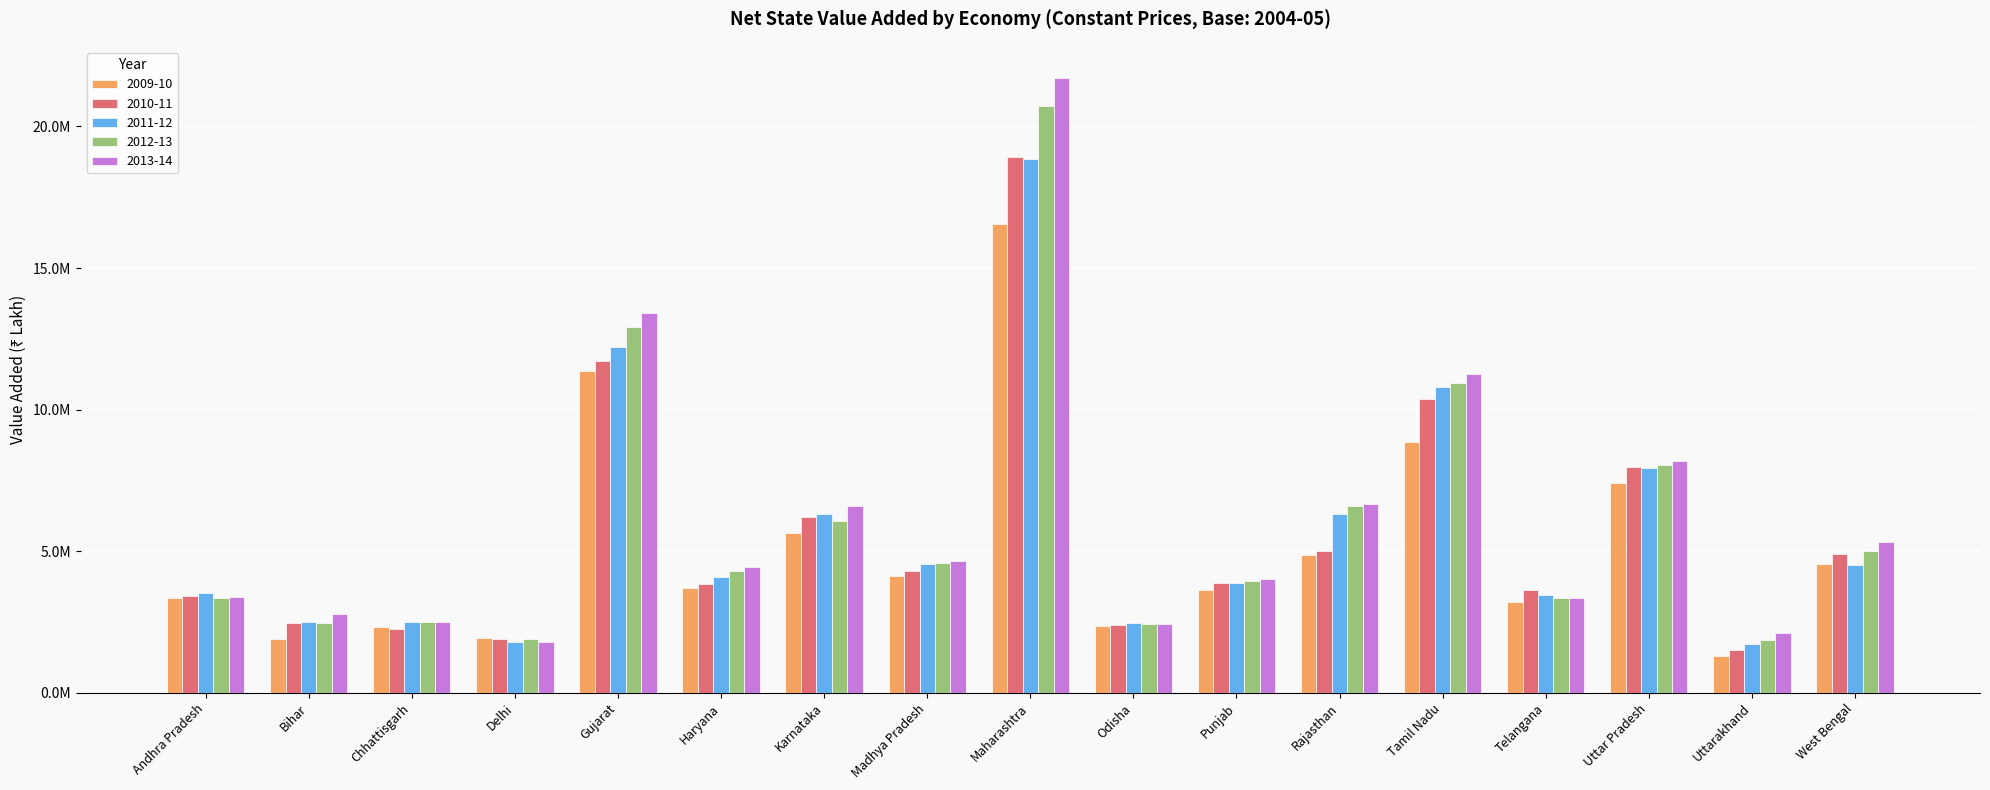

Does the chart contain stacked bars?

No